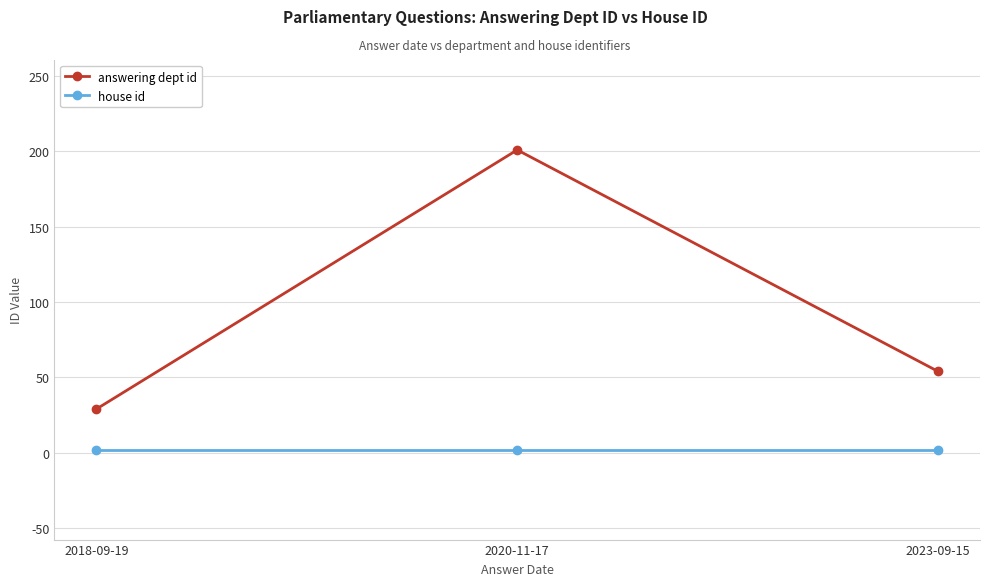

What are all the series names shown in the legend?

answering dept id, house id